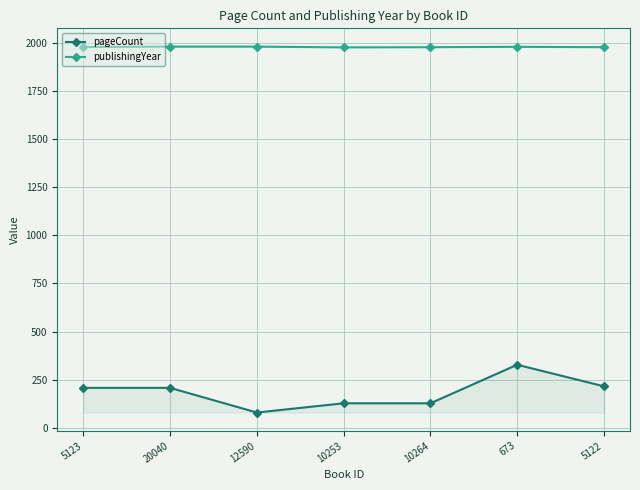

What is the highest value of the publishingYear series?

1979